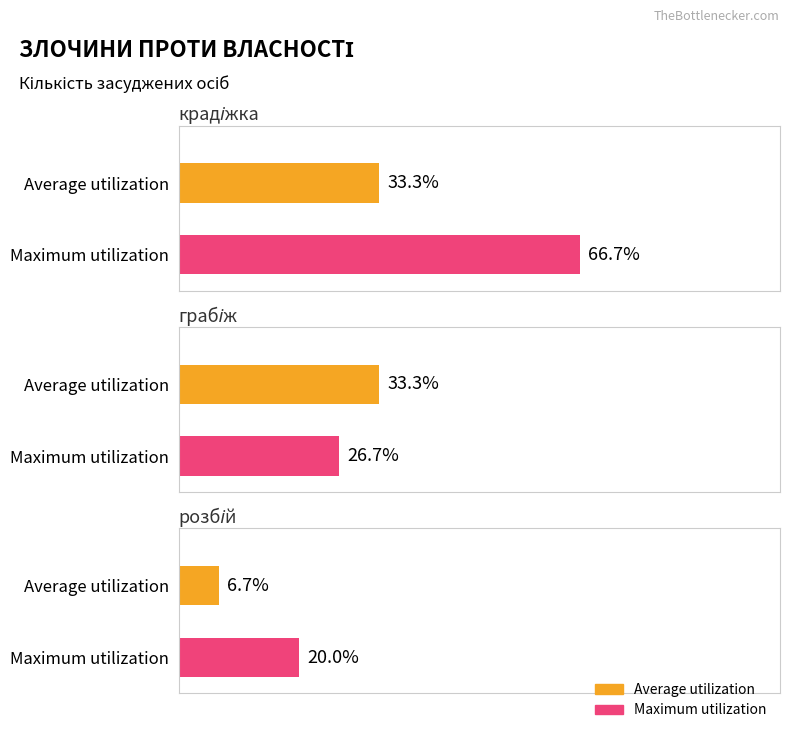

How many distinct data groups are displayed?

2